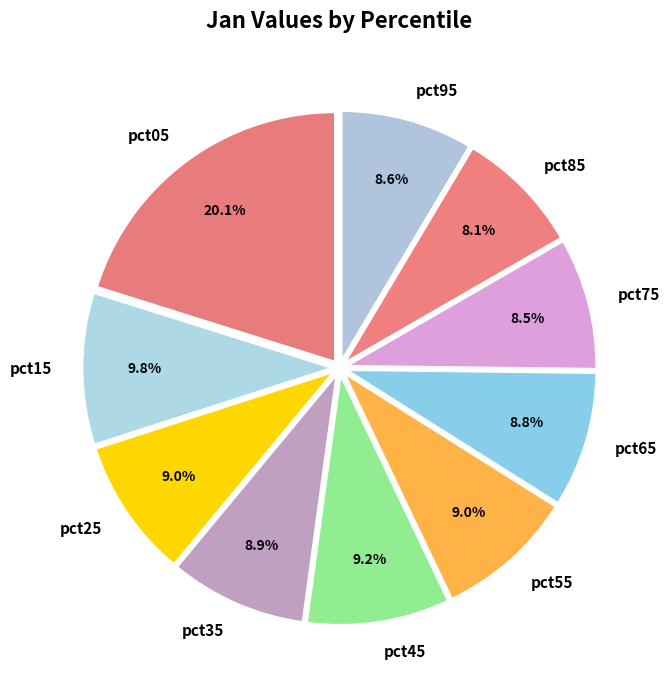

Does pct25 account for over 50% of the chart?

No